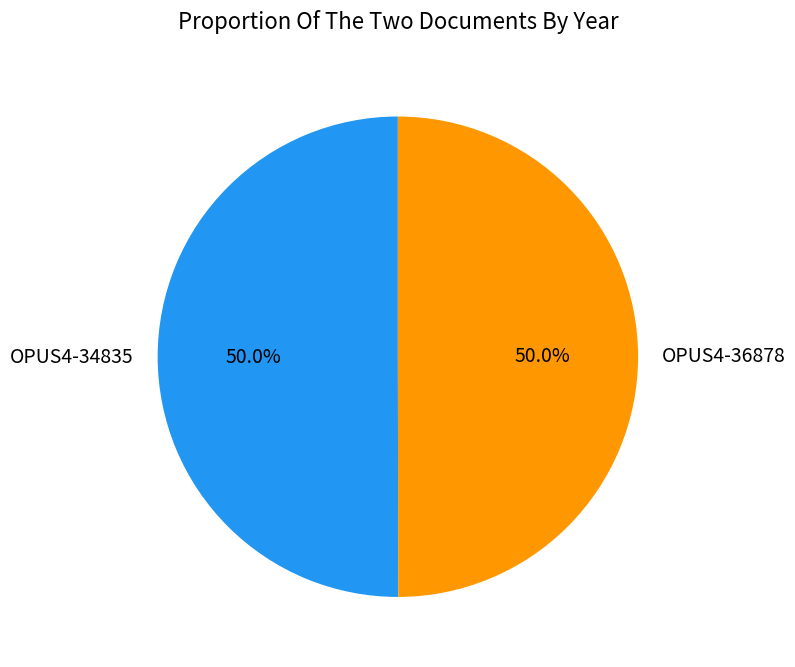

How many segments does this pie chart have?

2